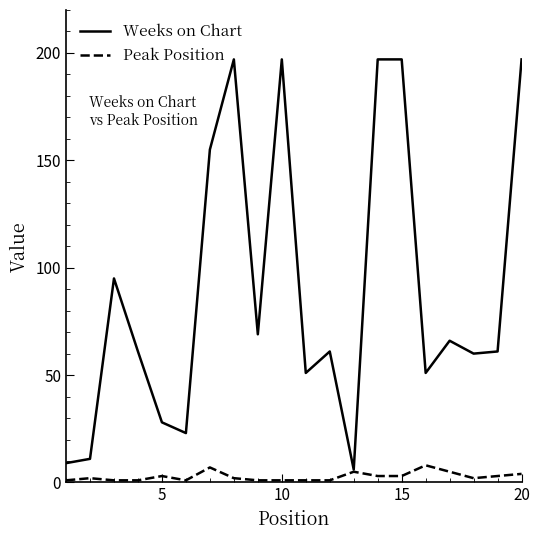

What is the greatest value displayed?

197